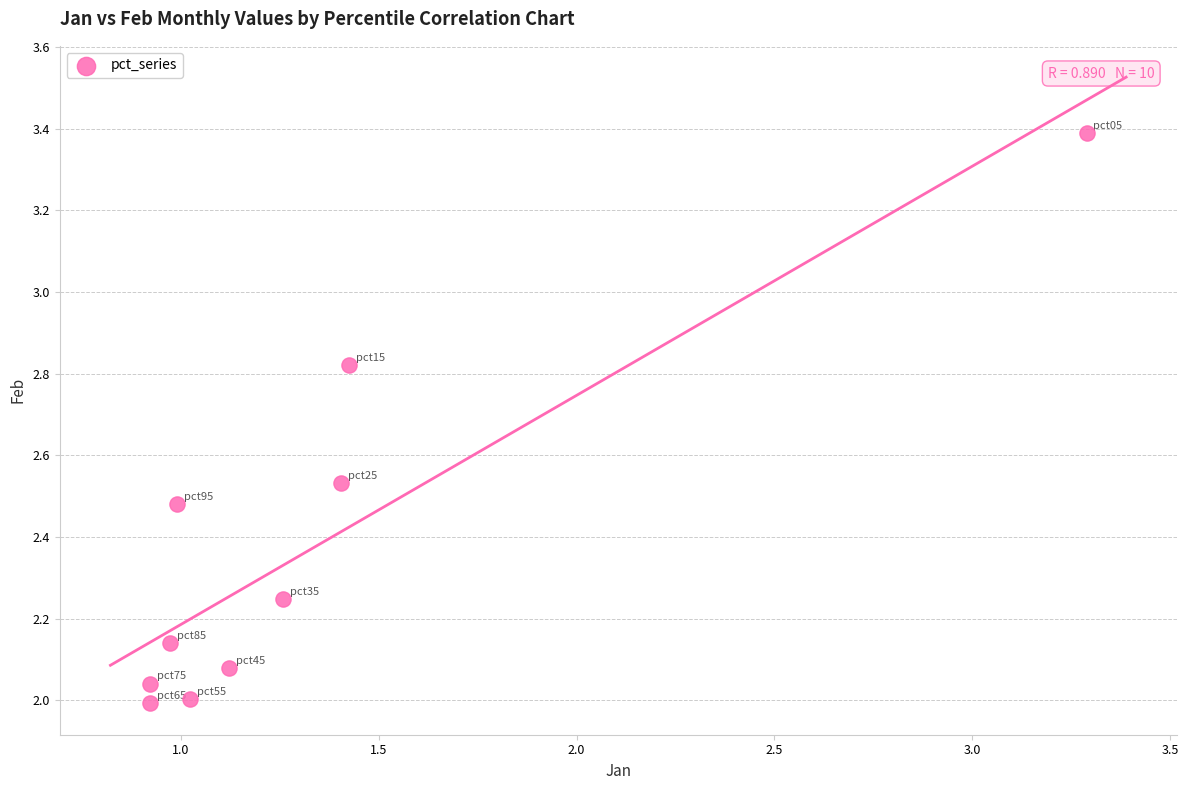

What is the average Y value?

2.4